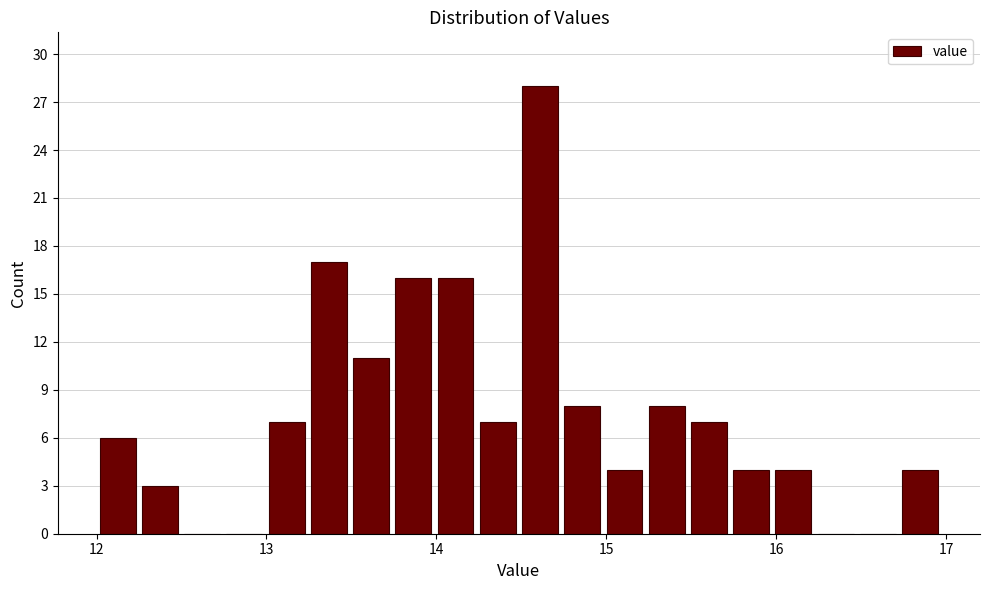

Around what value on the x-axis is the tallest bar? Give the approximate position of its centre, as read against the axis.

14.6